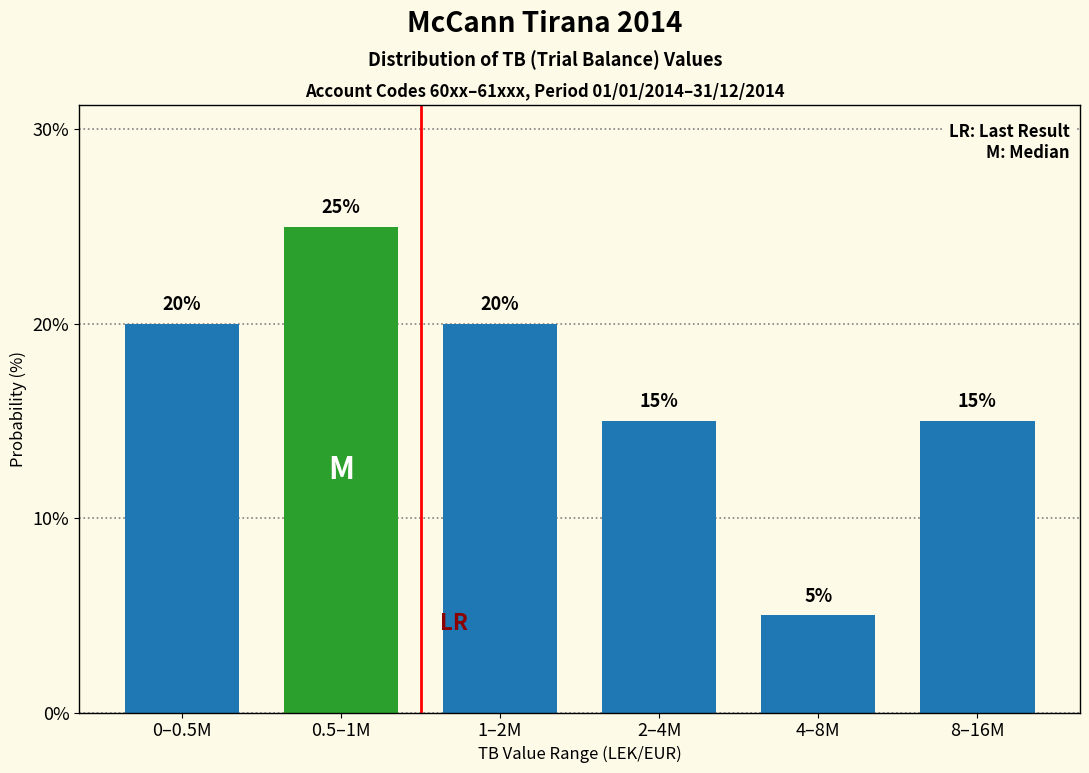

Reading left to right, list all the values displayed in this chart.

20	25	20	15	5	15